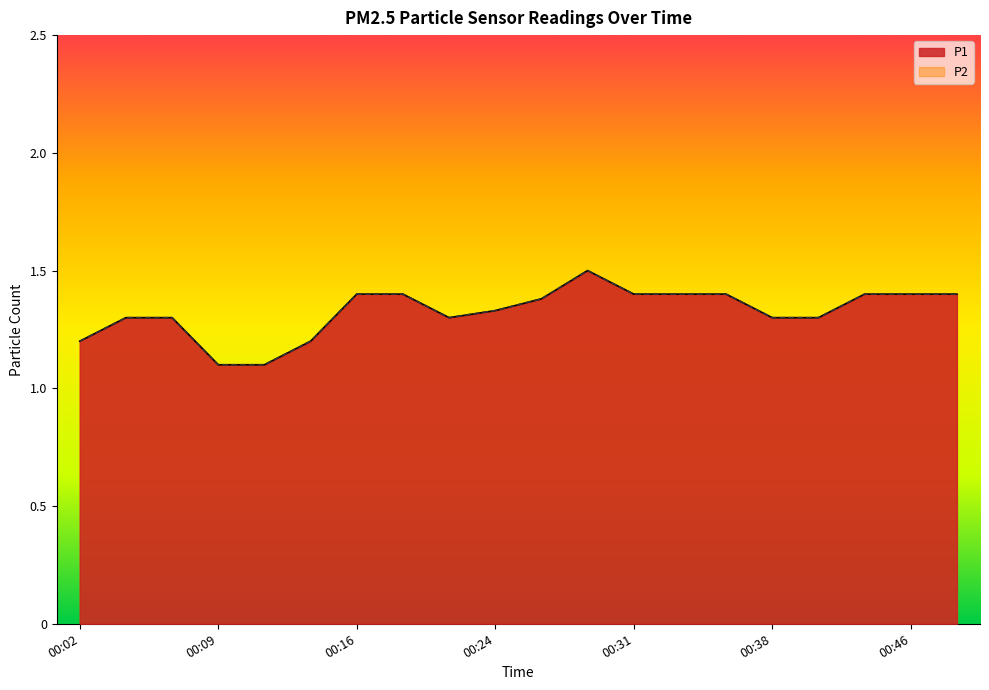

Does the chart have visible grid lines?

No